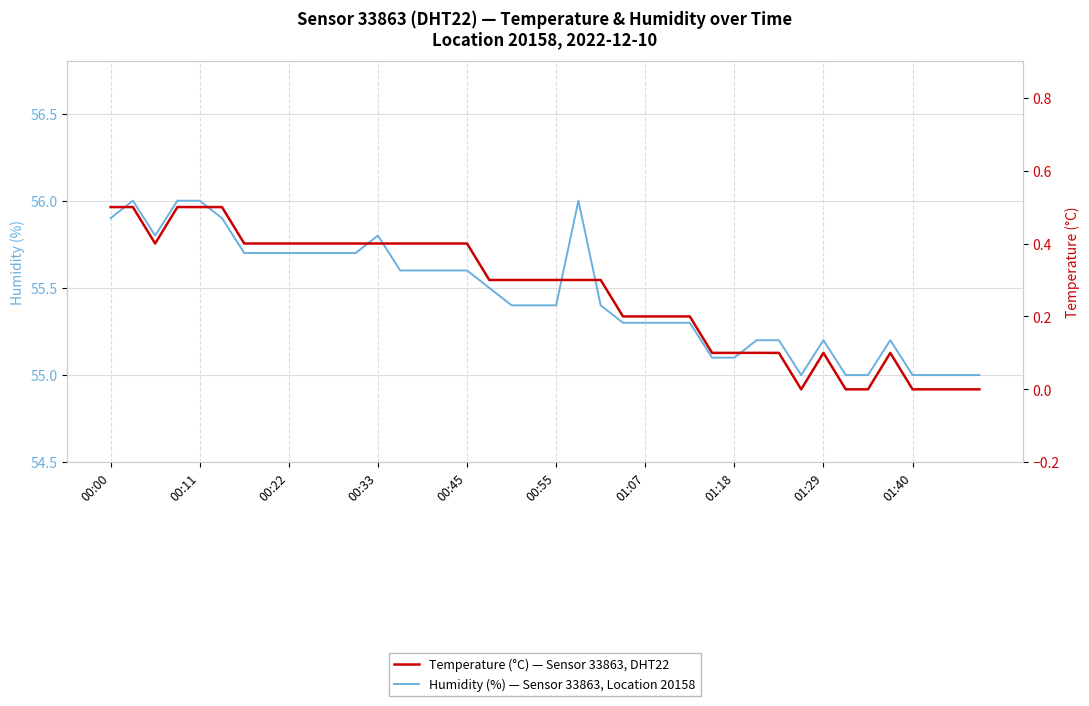

How many lines are shown in the chart?

2